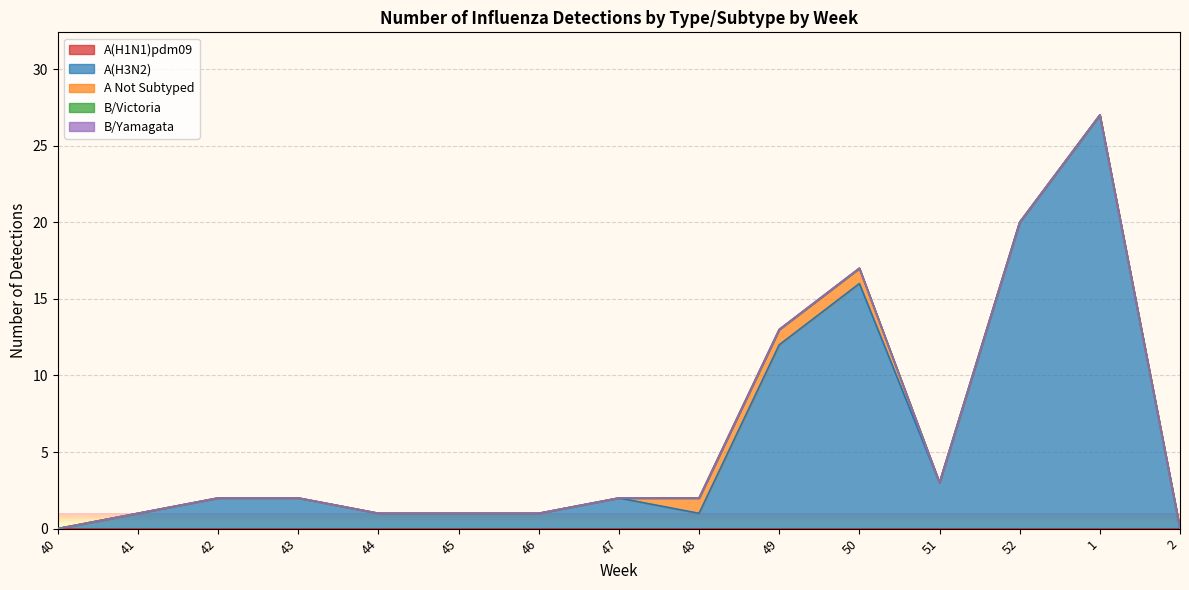

What is the maximum value shown in the chart?

27